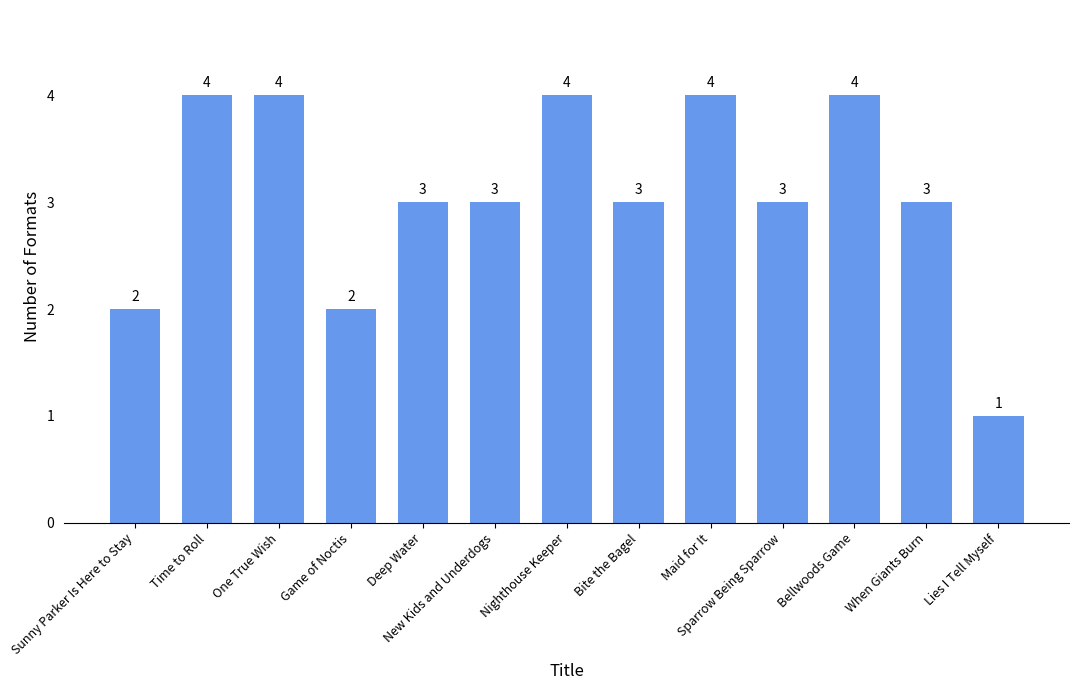

The chart shows a value of 4 at Bellwoods Game. True or false?

True